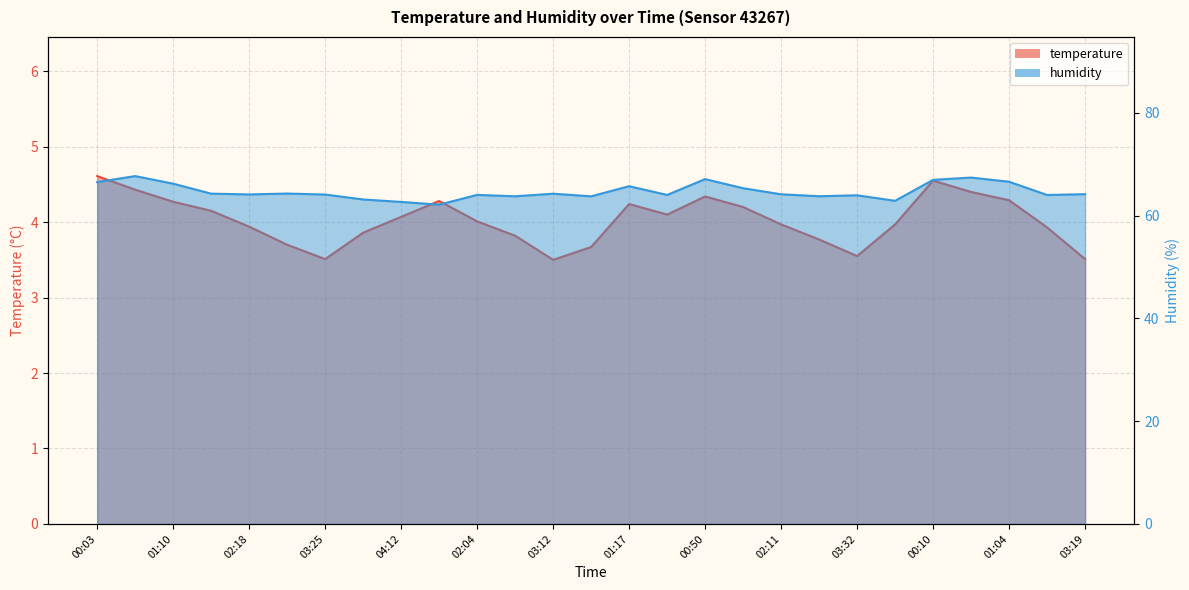

Which series has the largest total across all categories?

humidity